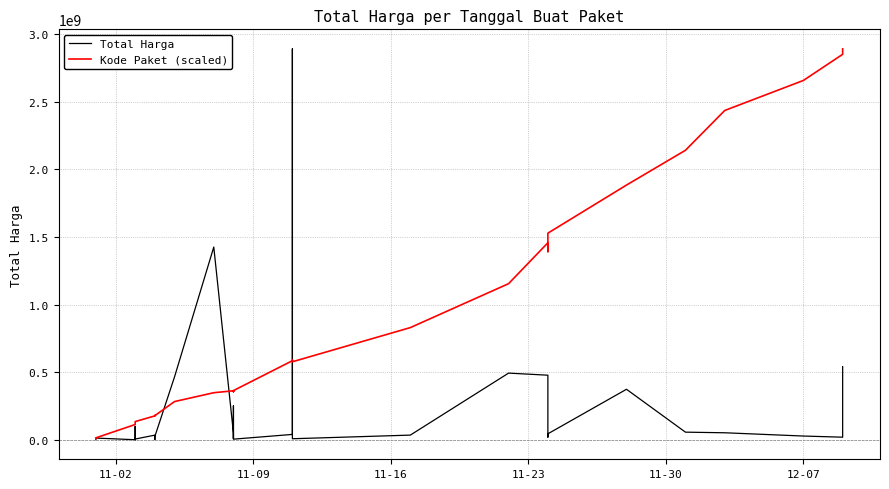

What are all the series names shown in the legend?

Total Harga, Kode Paket (scaled)